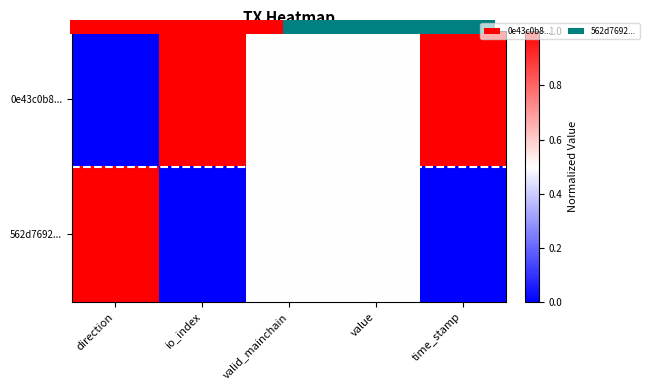

What is the sum of all 0e43c0b8... values?

3.0